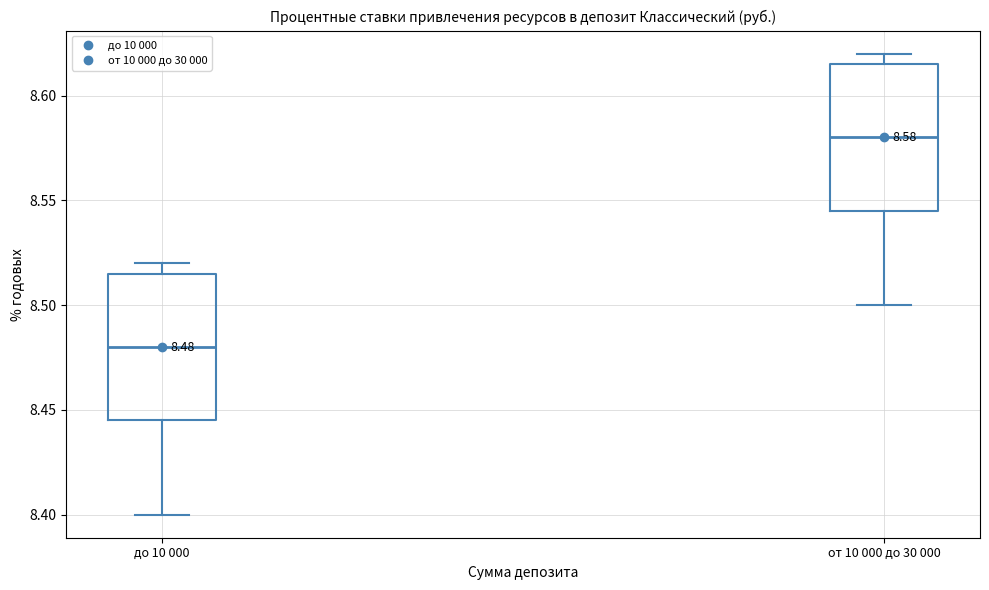

Which box's median line is the highest?

от 10 000 до 30 000